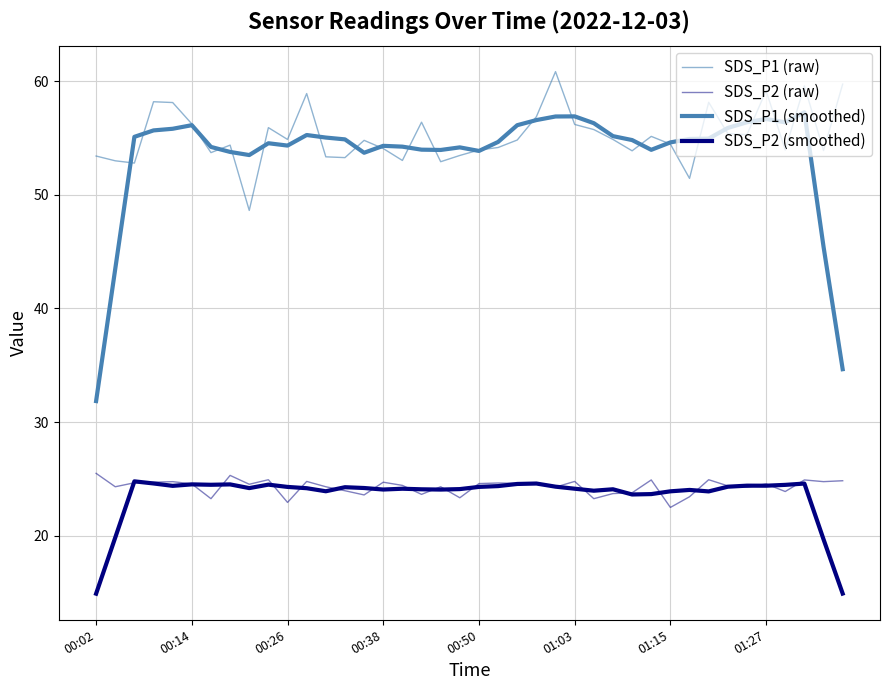

Is this an area chart (filled region under the line)?

No